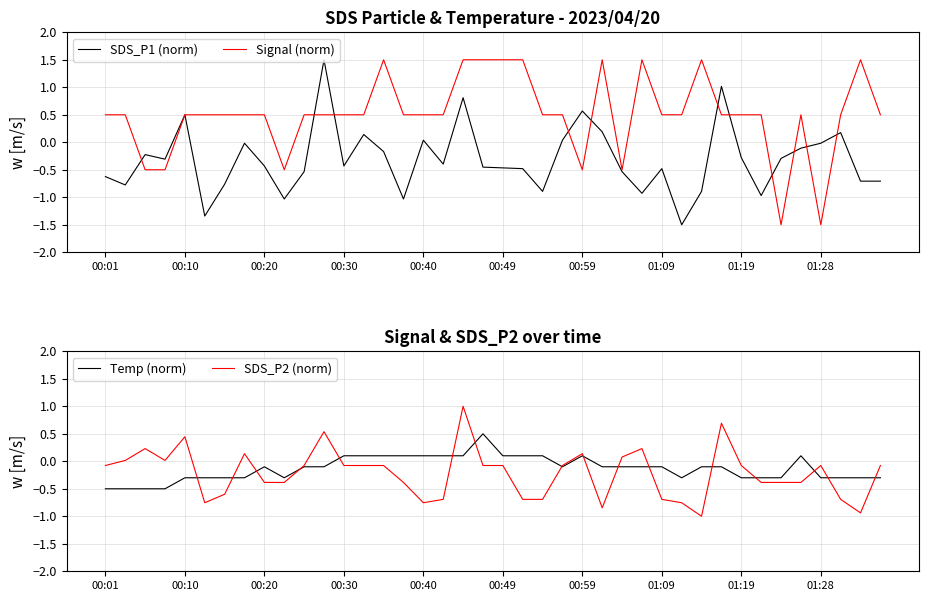

How many times do SDS_P1 (norm) and Temp (norm) cross each other?

18